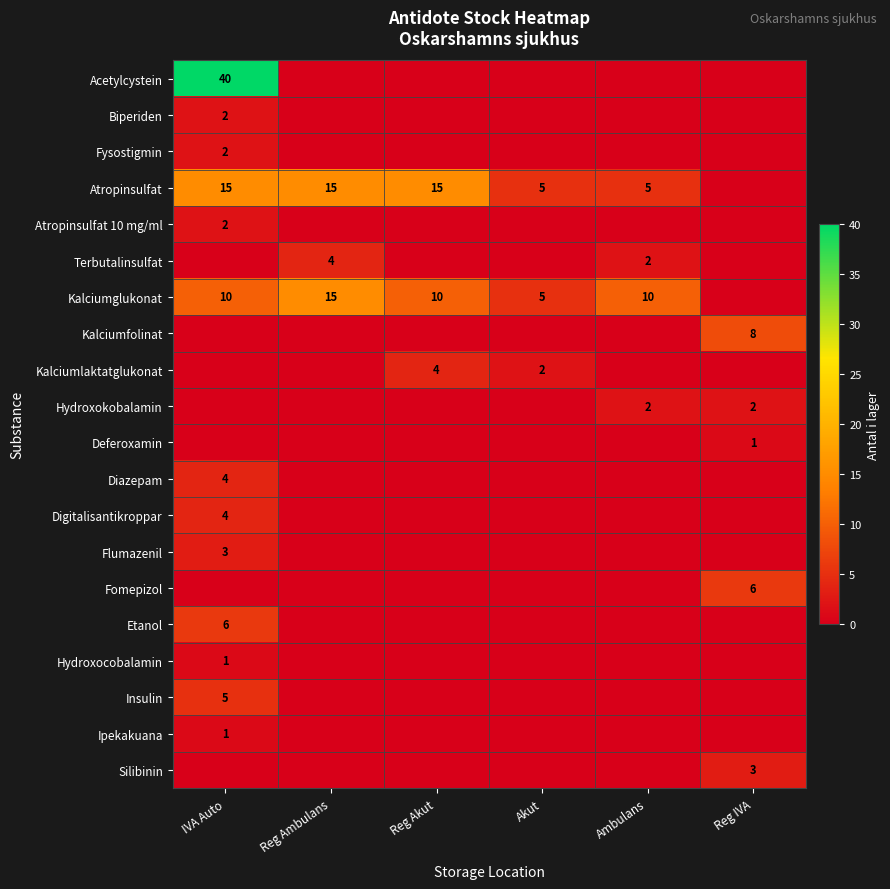

The Kalciumglukonat series shows 5 at Akut. True or false?

True